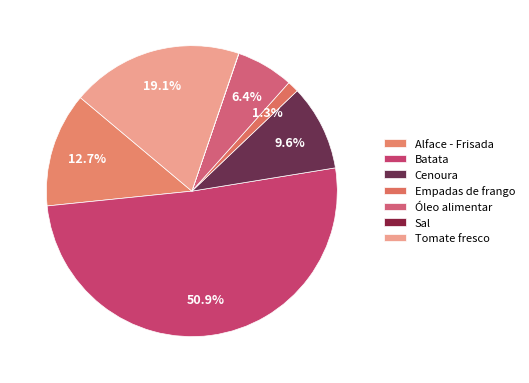

What is the total percentage of Tomate fresco and Óleo alimentar?

25.5%